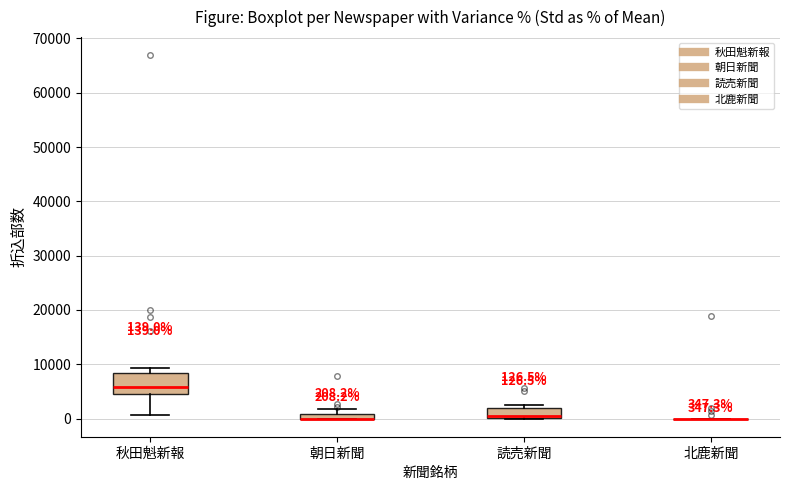

Comparing the boxes themselves (not the whiskers), which one is the tallest?

秋田魁新報